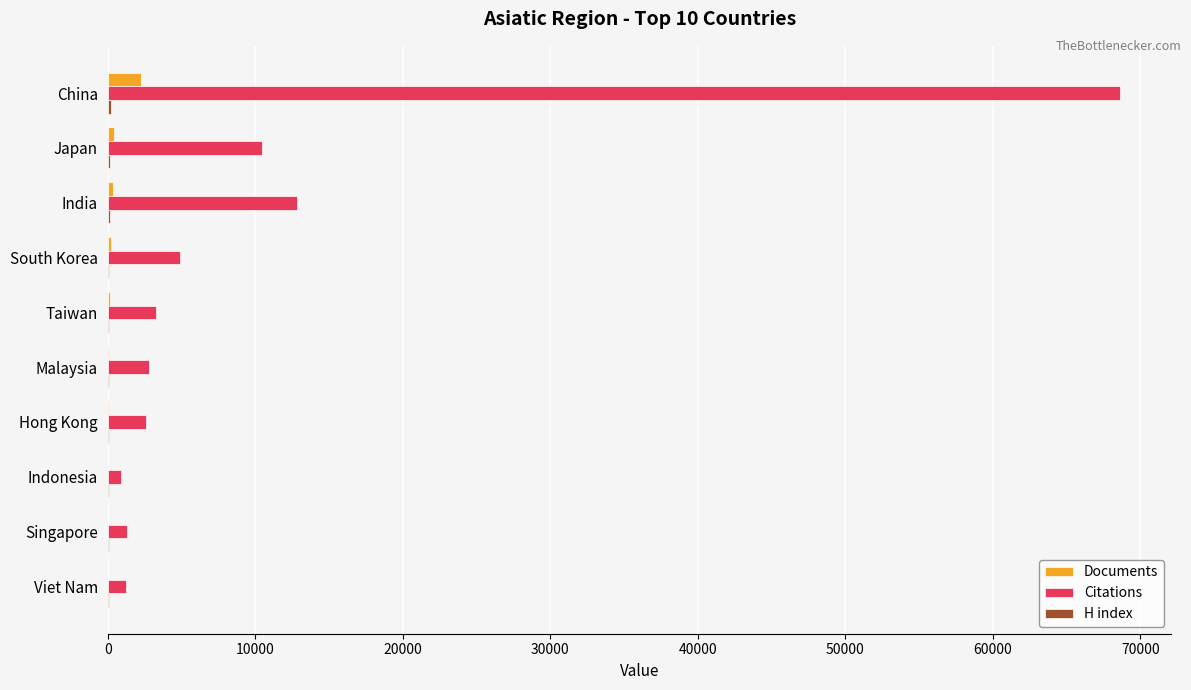

What is the maximum value shown in the chart?

68620